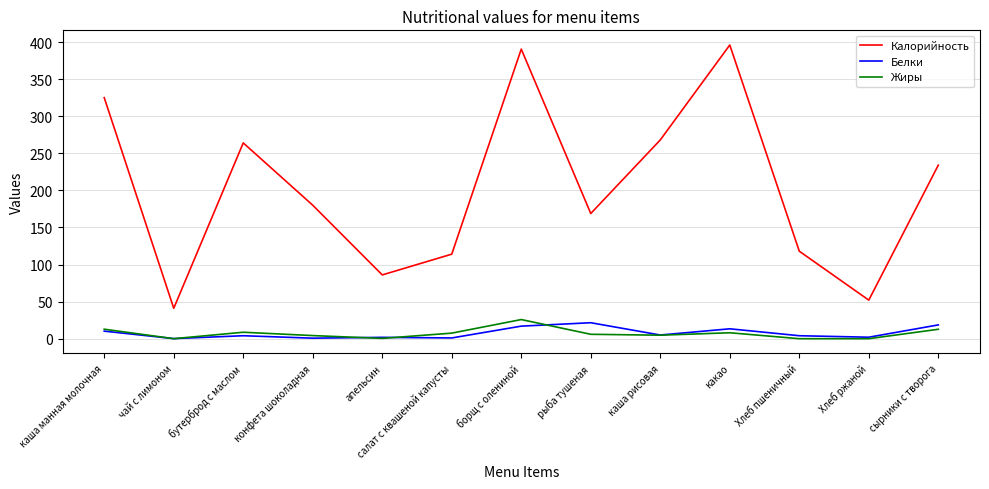

What position from the left is чай с лимоном?

2